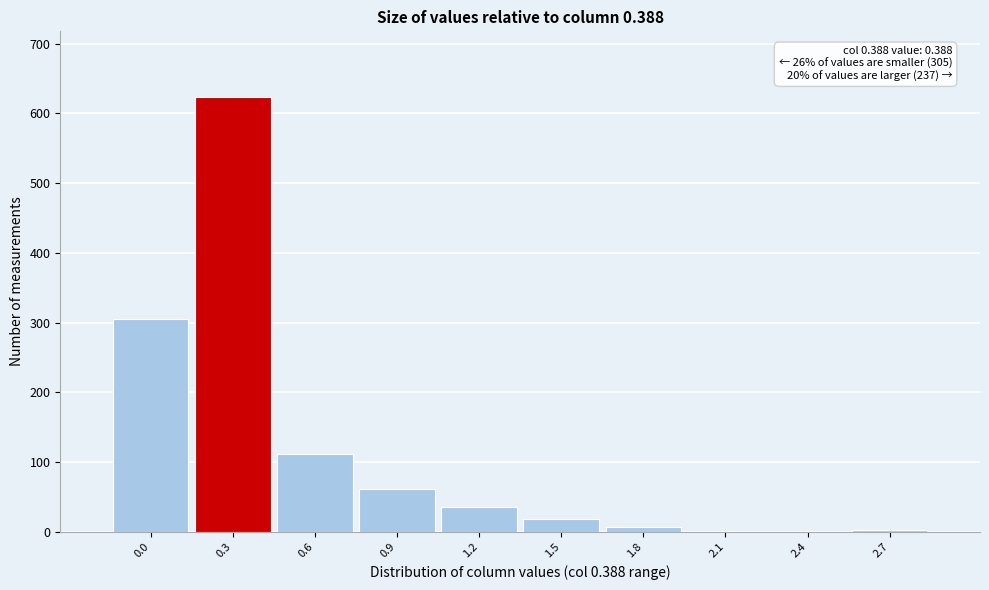

Which has a higher value, 1.5 or 0.9?

0.9